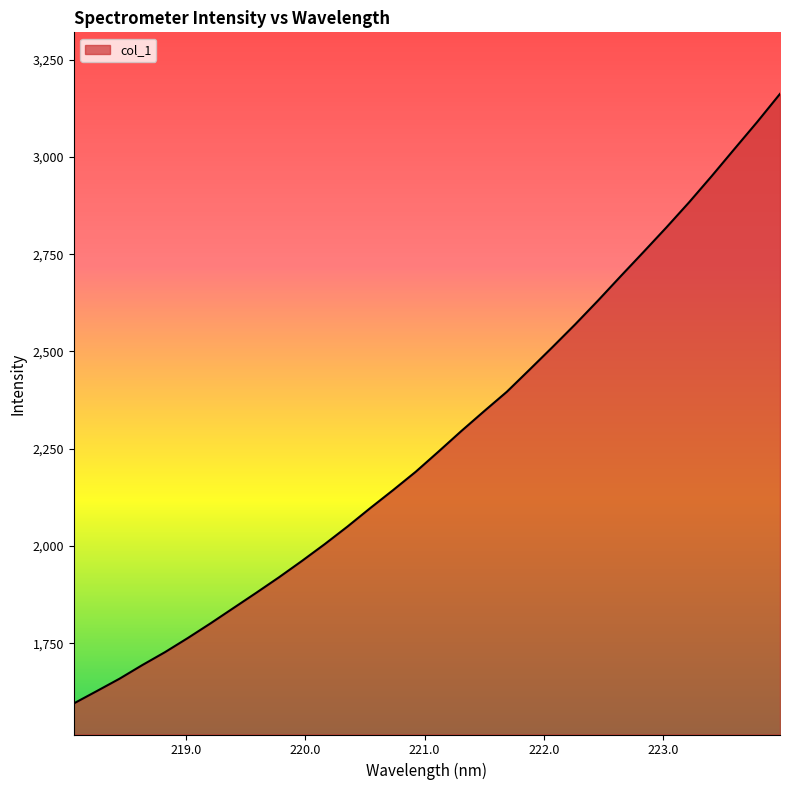

What is the smallest value displayed?

1595.6